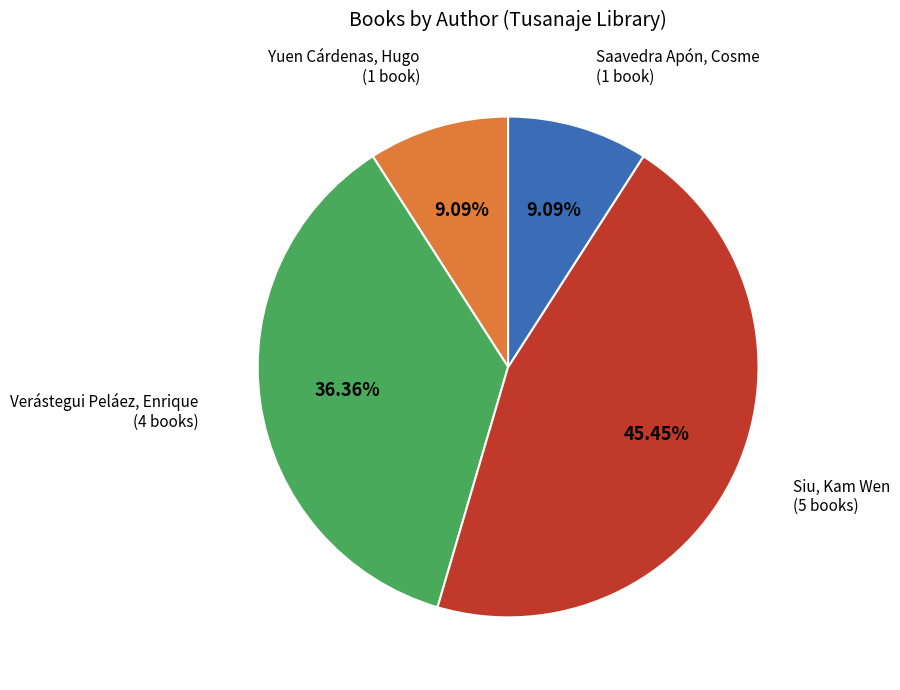

Is there a majority slice in this chart?

No